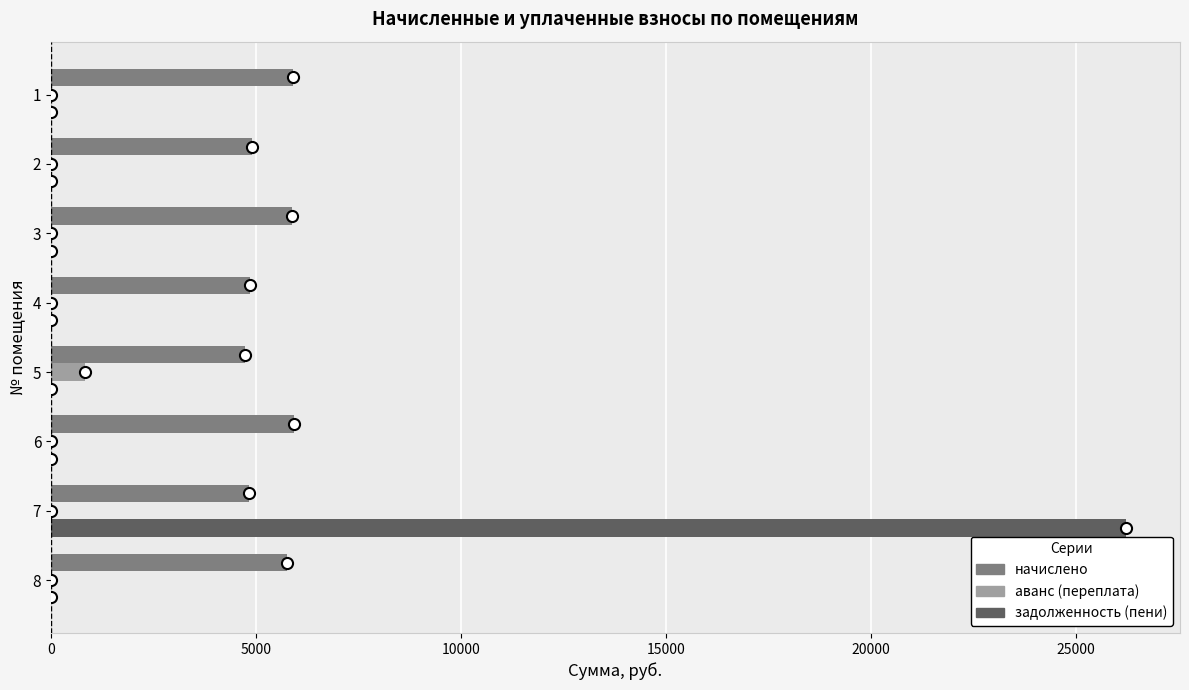

Count the number of categories in the chart.

8